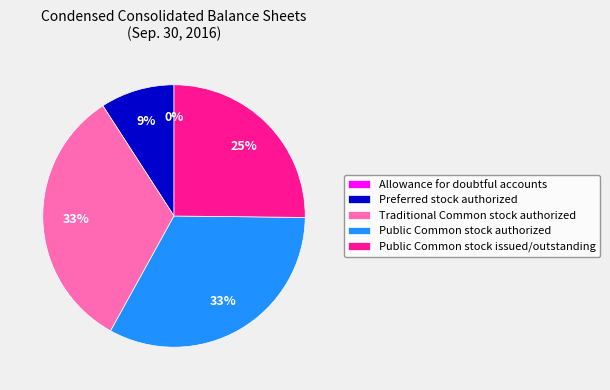

What is the ratio of the value at Public Common stock issued/outstanding to the value at Preferred stock authorized?

2.8